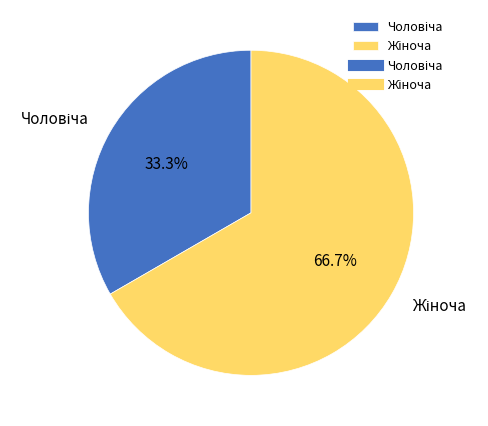

How many slices are in this pie chart?

2